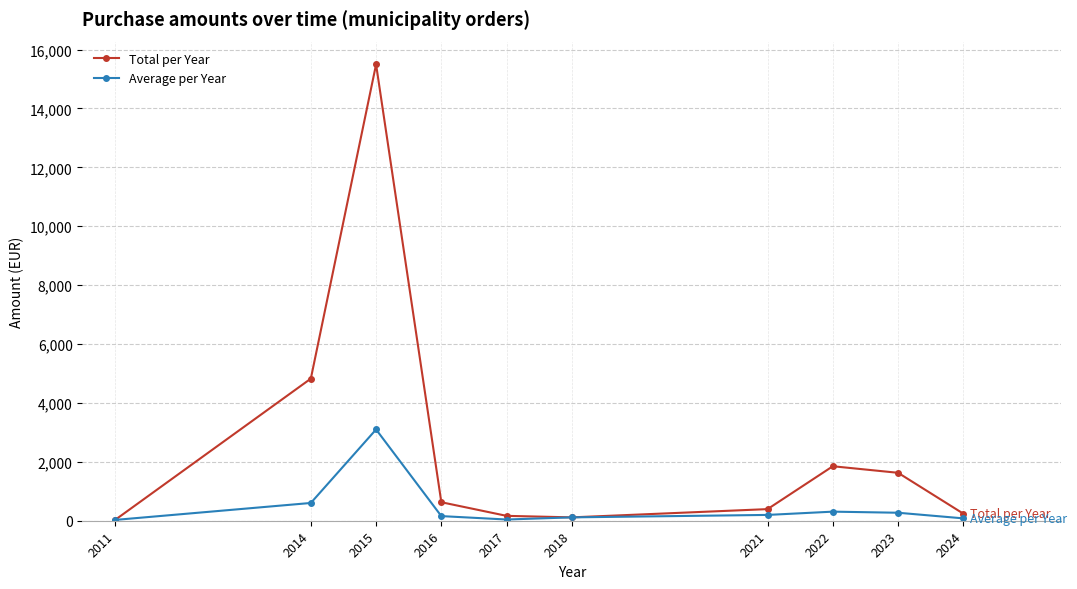

At which category does the chart reach its peak across all series?

2015